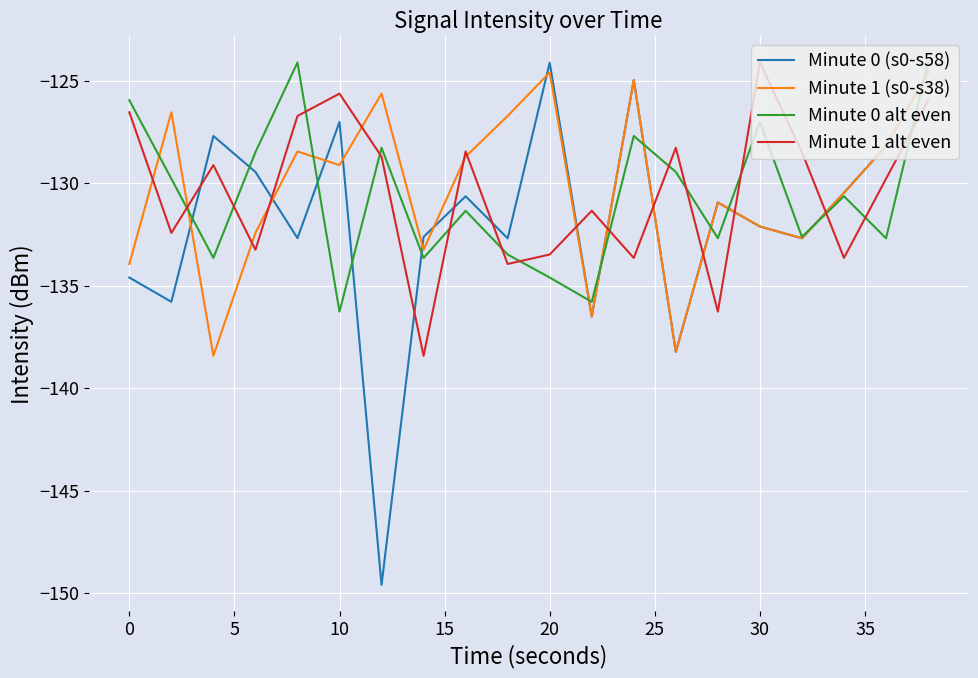

Which series has the largest range (max minus min)?

Minute 0 (s0-s58)